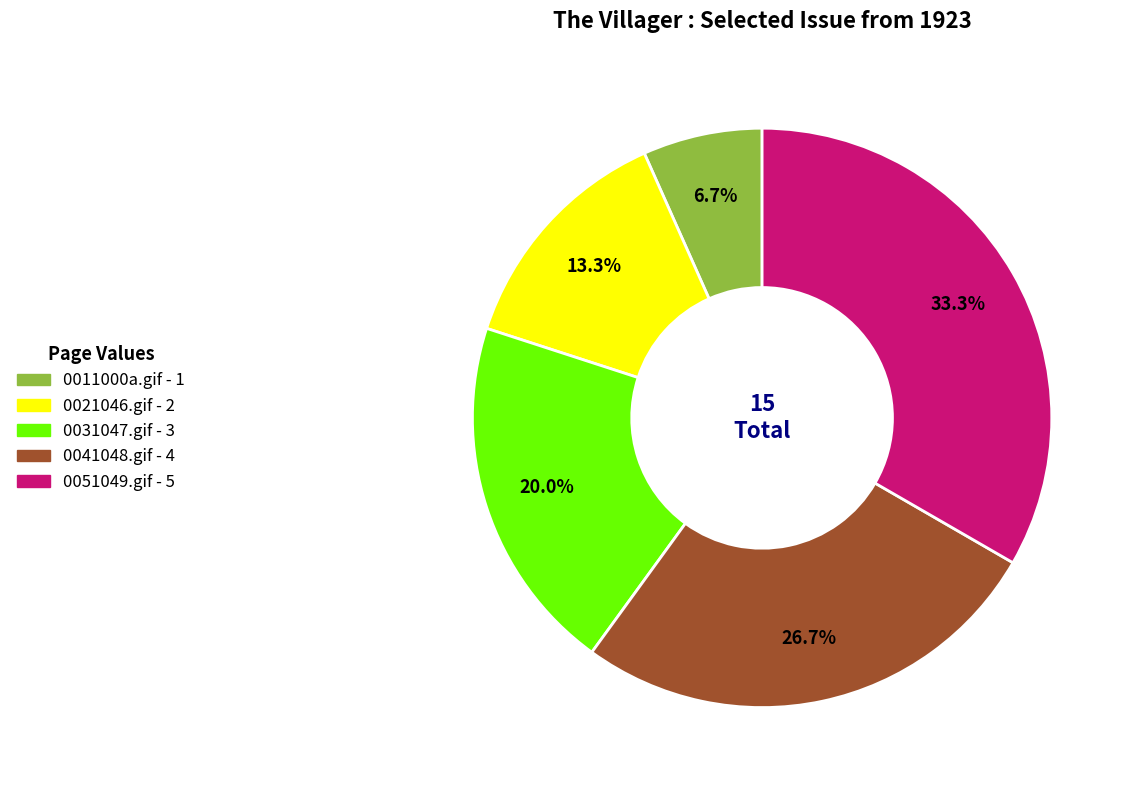

Which slice is the smallest?

0011000a.gif